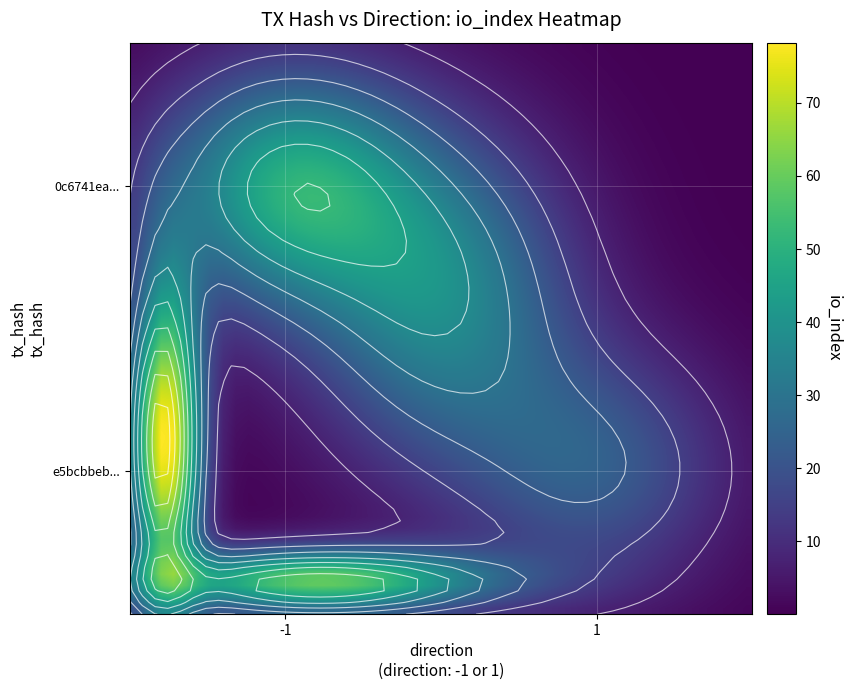

What is the difference between the maximum and minimum values in the e5bcbbeb93a8f1768665622a6bcec1ed75a99c6 series?

21